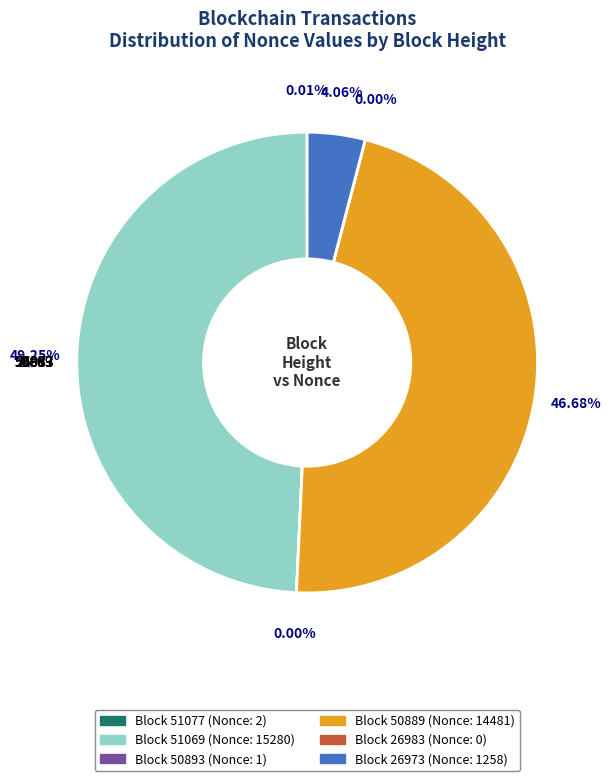

Does any single category account for the majority?

No